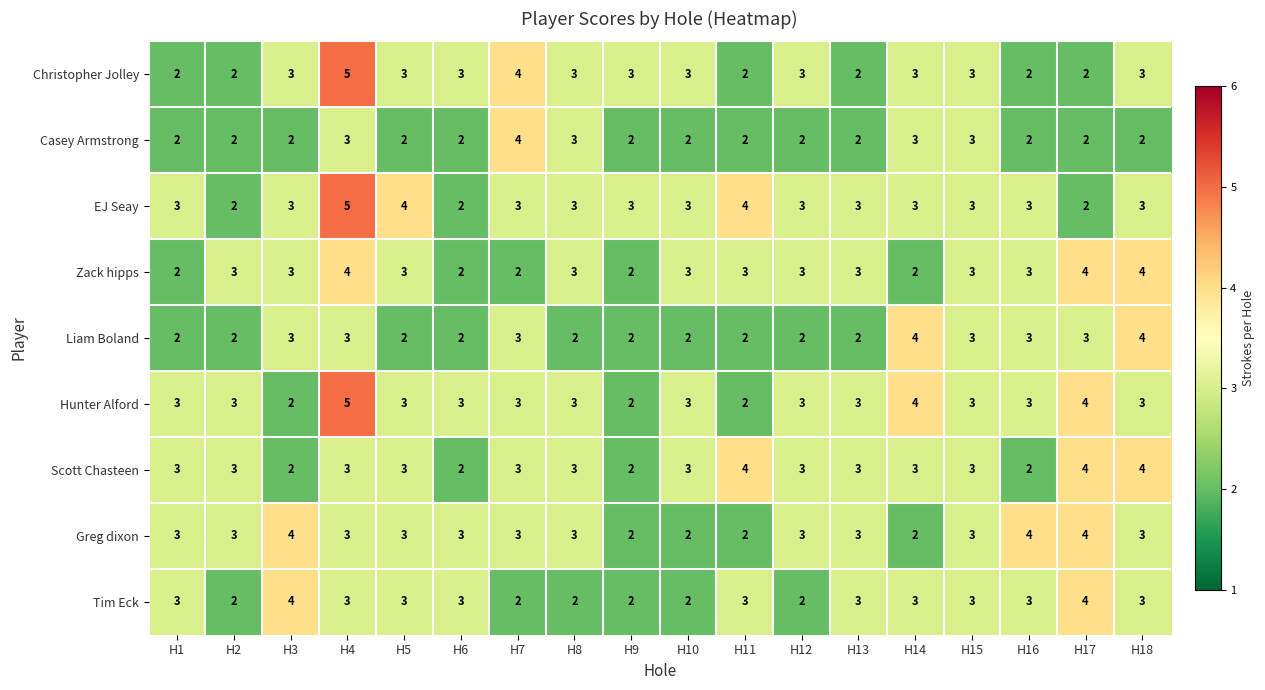

What is the greatest value displayed?

5